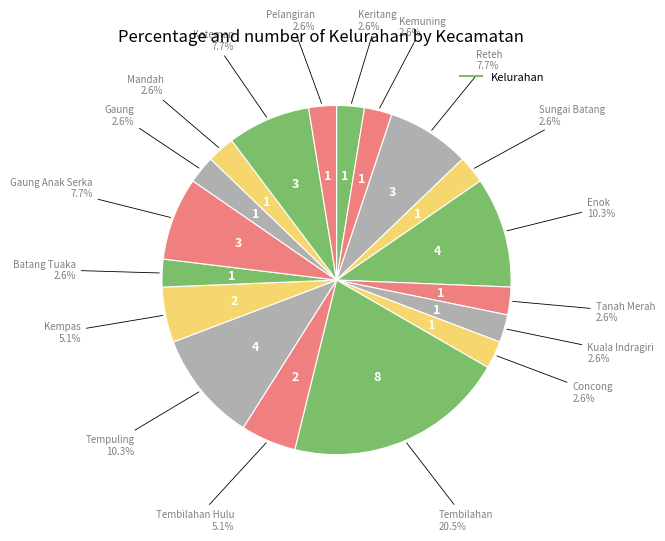

How many slices are in this pie chart?

18